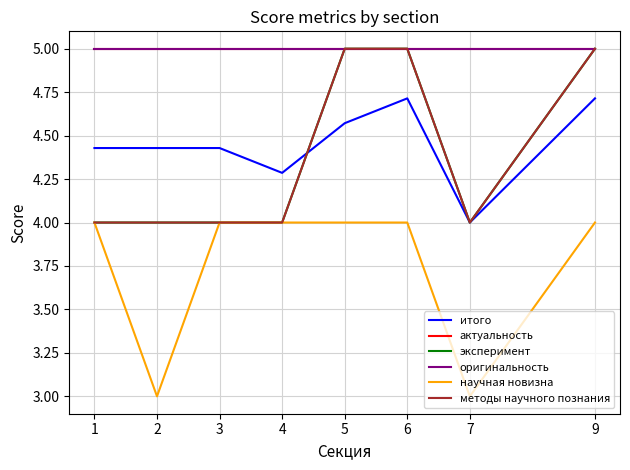

Read the научная новизна value at 2.

3.0